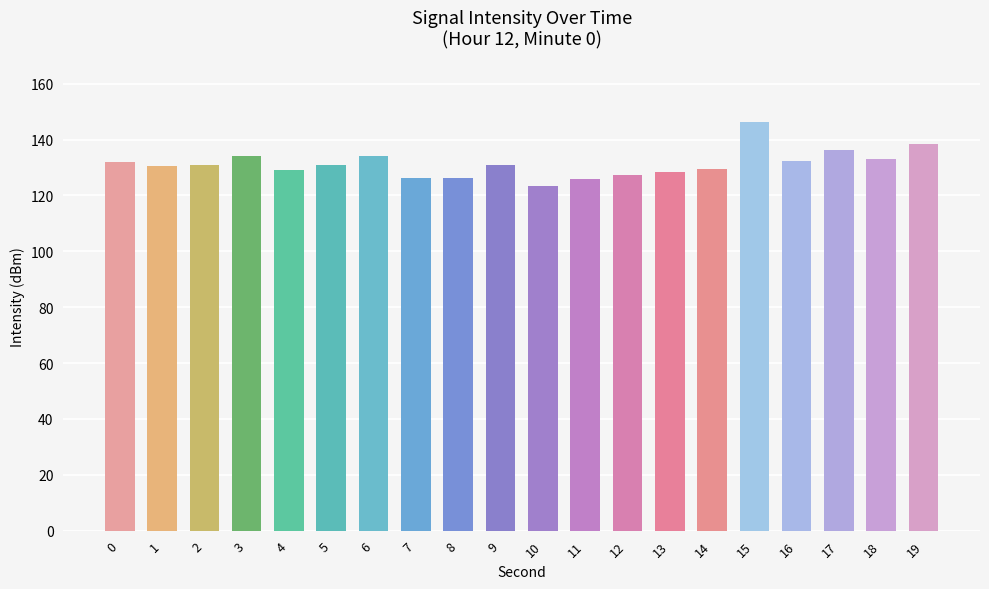

Which category has the highest value across all series?

15